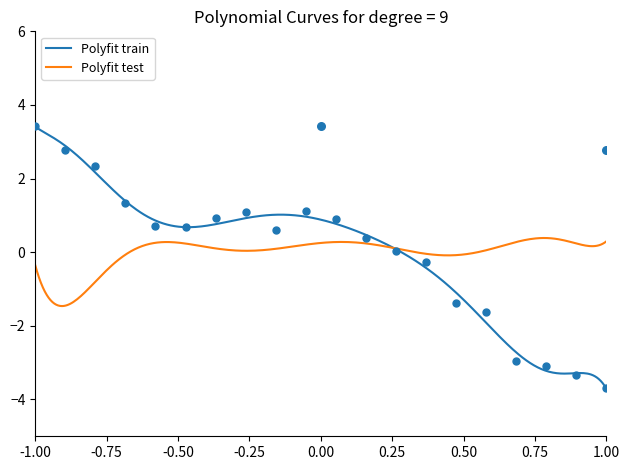

What is the highest value of the Polyfit train series?

3.4